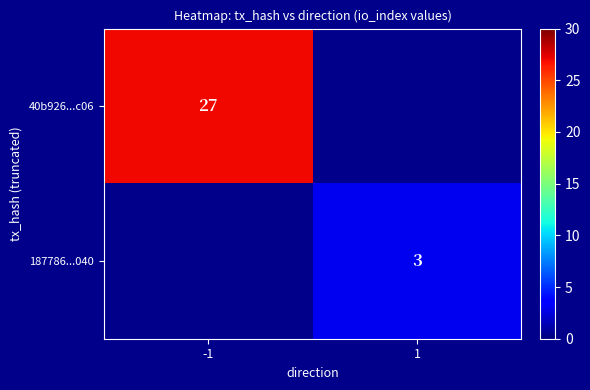

The 187786...040 series shows 4 at 1. True or false?

False